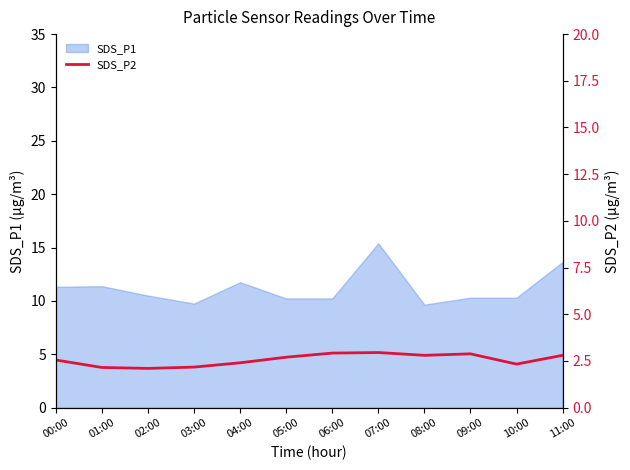

The value of SDS_P1 at 01:00 is 6.3. True or false?

False